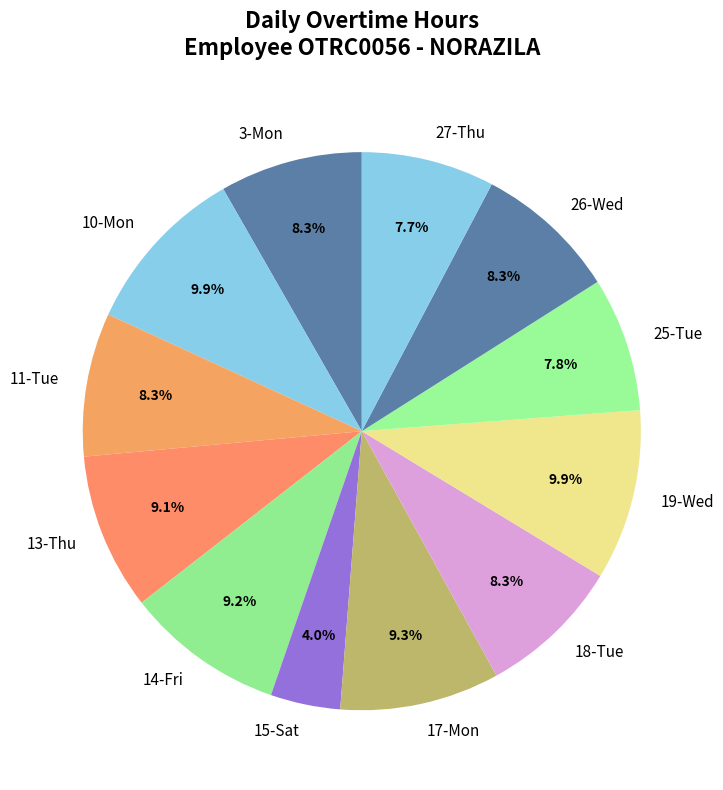

What is the smallest slice in the pie chart?

15-Sat